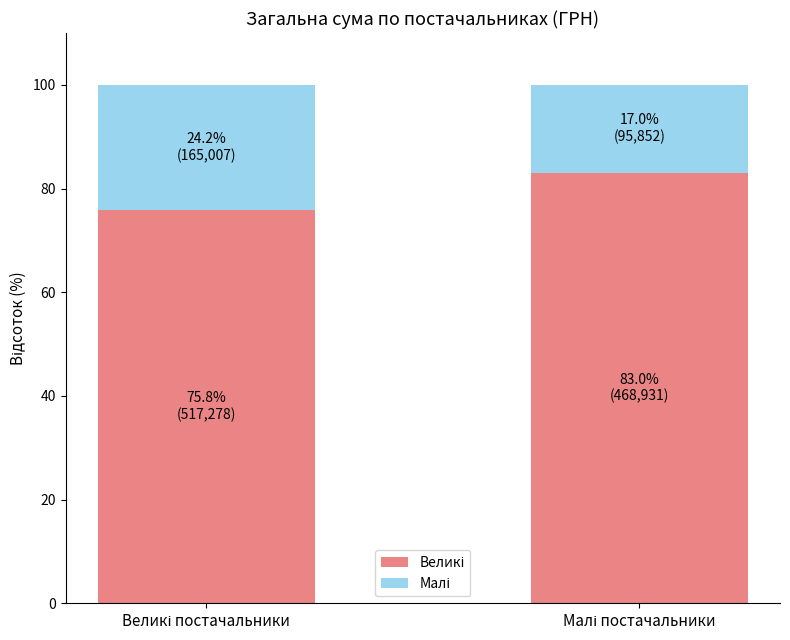

Count the number of categories in the chart.

2